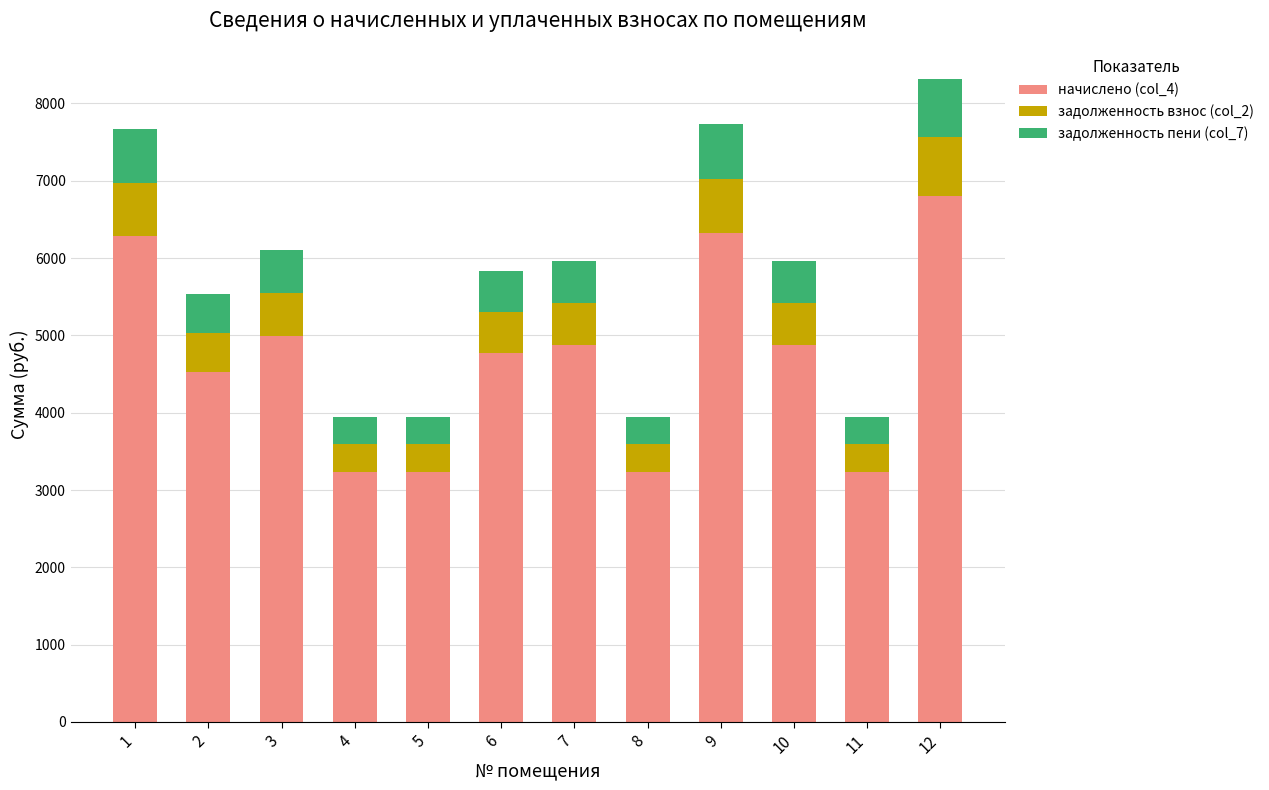

What is the highest value of the начислено (col_4) series?

6808.2